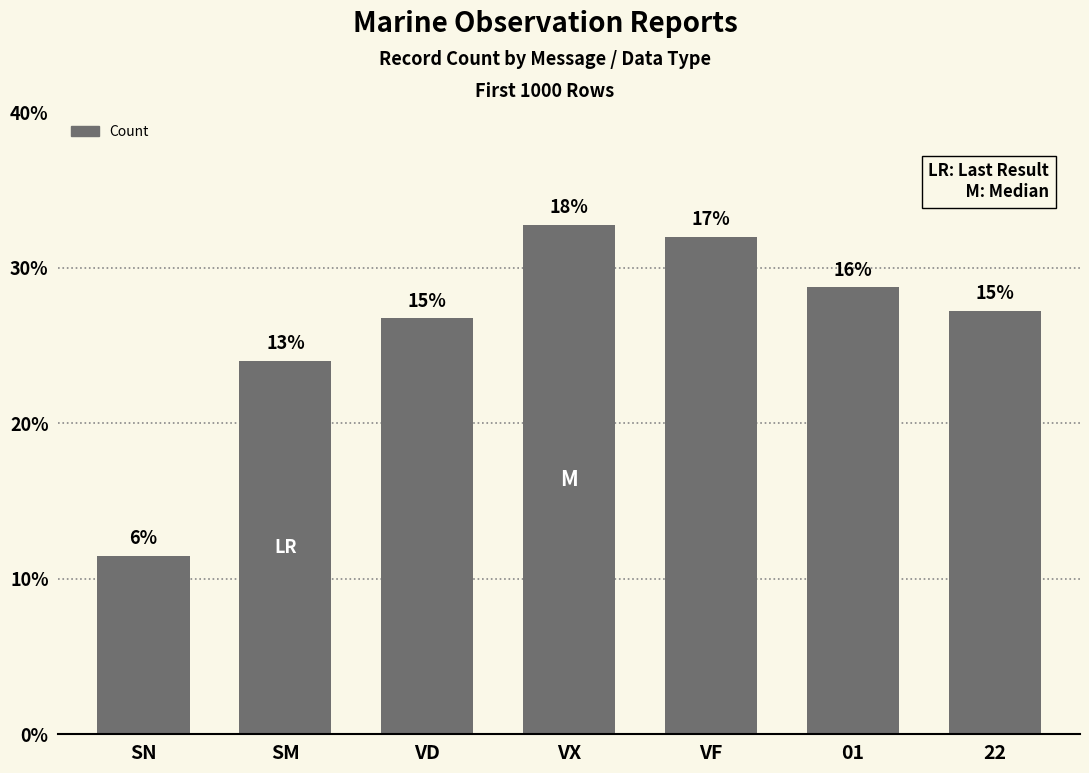

Does the chart contain stacked bars?

No